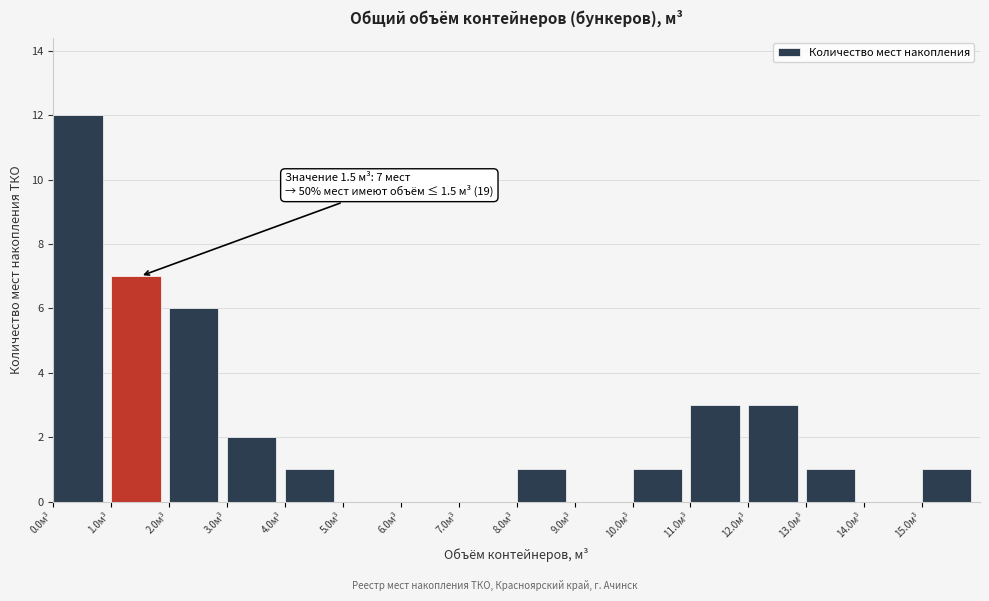

Which range on the x-axis has the tallest bar?

0 to 1